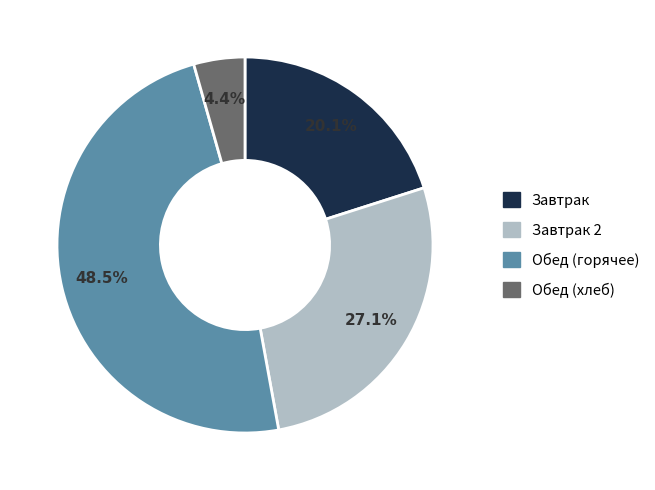

What is the smallest slice in the pie chart?

Обед (хлеб)